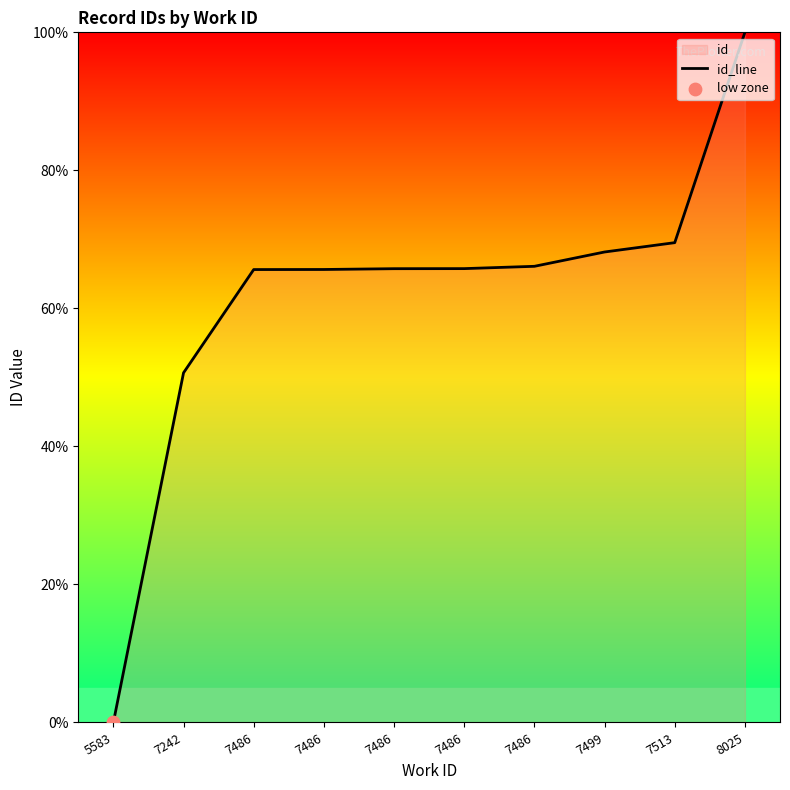

Between 7486 and 7242, which is larger?

7486